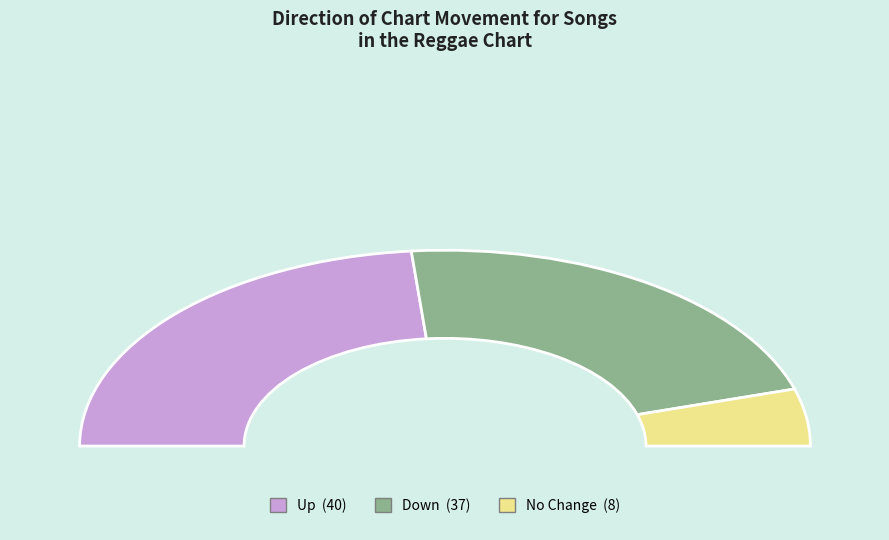

Count the number of slices in the pie.

3